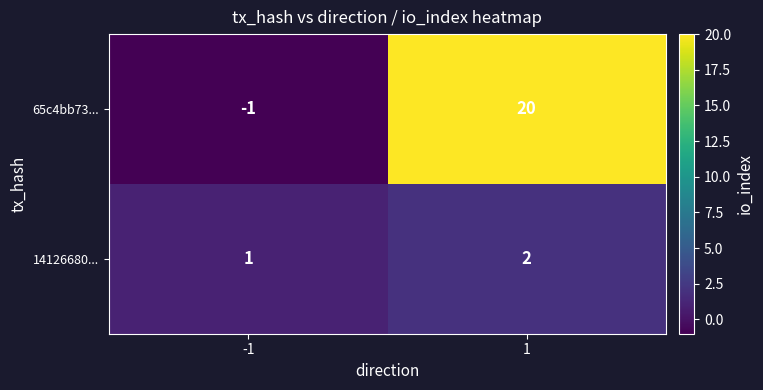

Reading right to left, transcribe all the data shown in this chart.

65c4bb73...: 20	-1
14126680...: 2	1